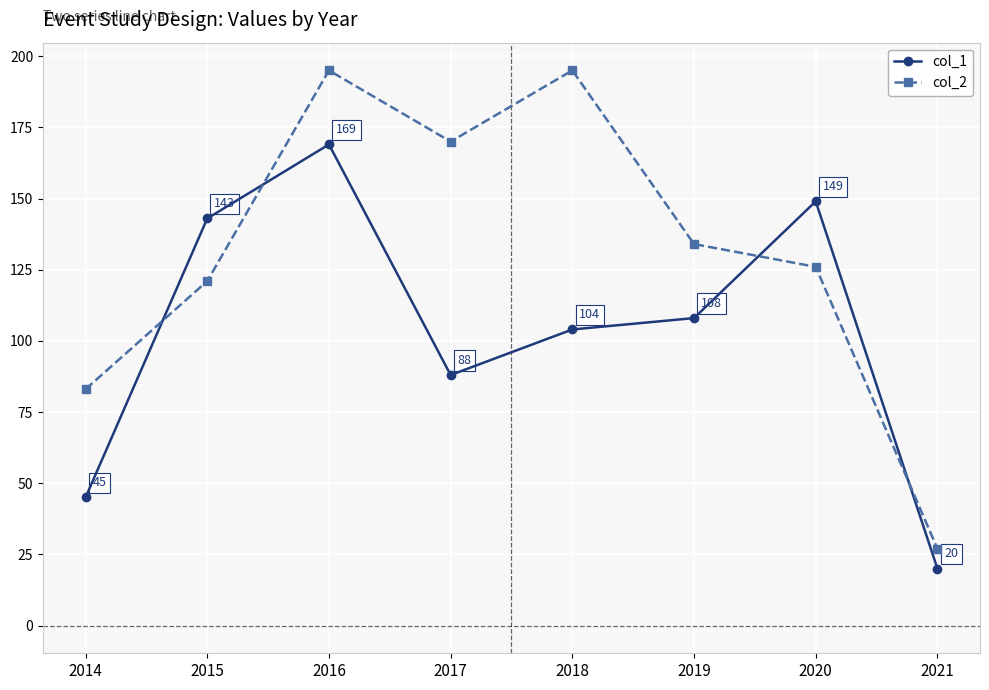

Where does the col_1 series first go above 108?

2015